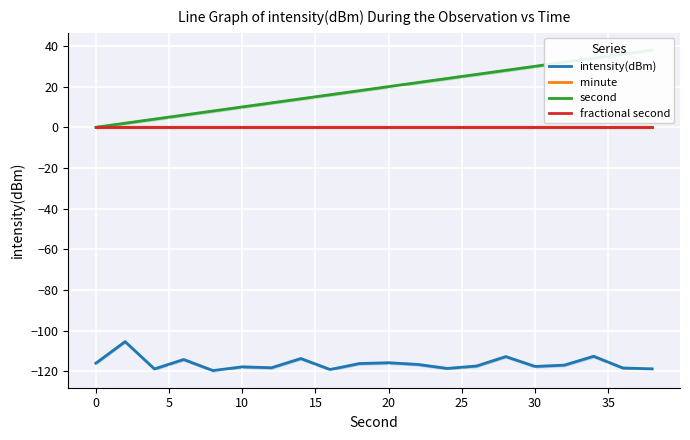

Which series has the largest range (max minus min)?

second